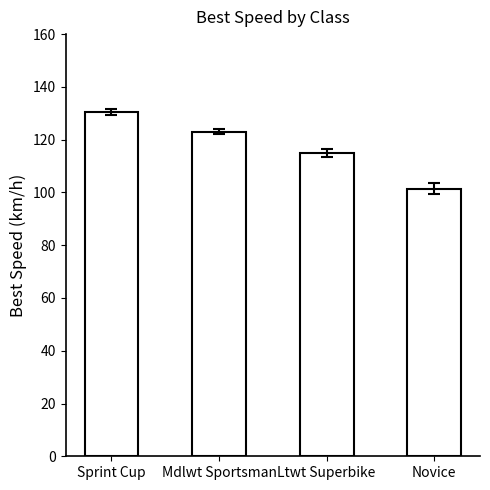

Rank the categories by value from highest to lowest.

Sprint Cup, Mdlwt Sportsman, Ltwt Superbike, Novice